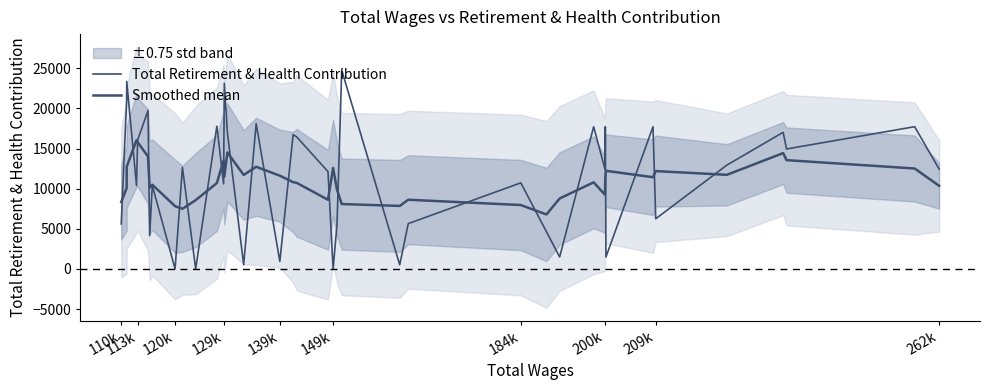

How many interior local valleys does the Smoothed mean series have?

10